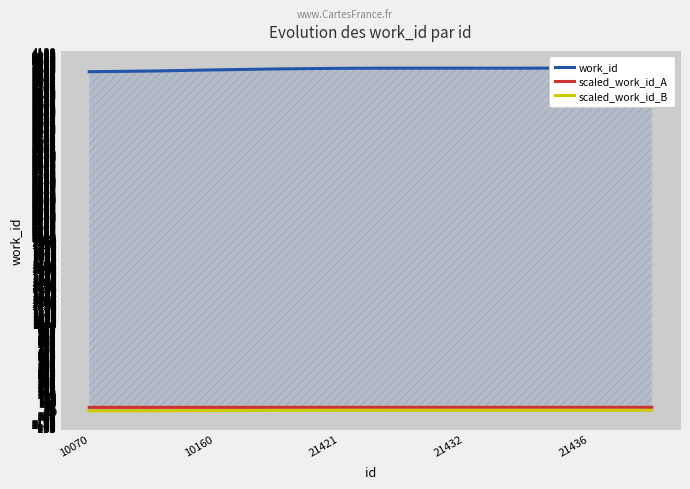

What is the sum of the scaled_work_id_A values at 10160 and 21421?

95.0